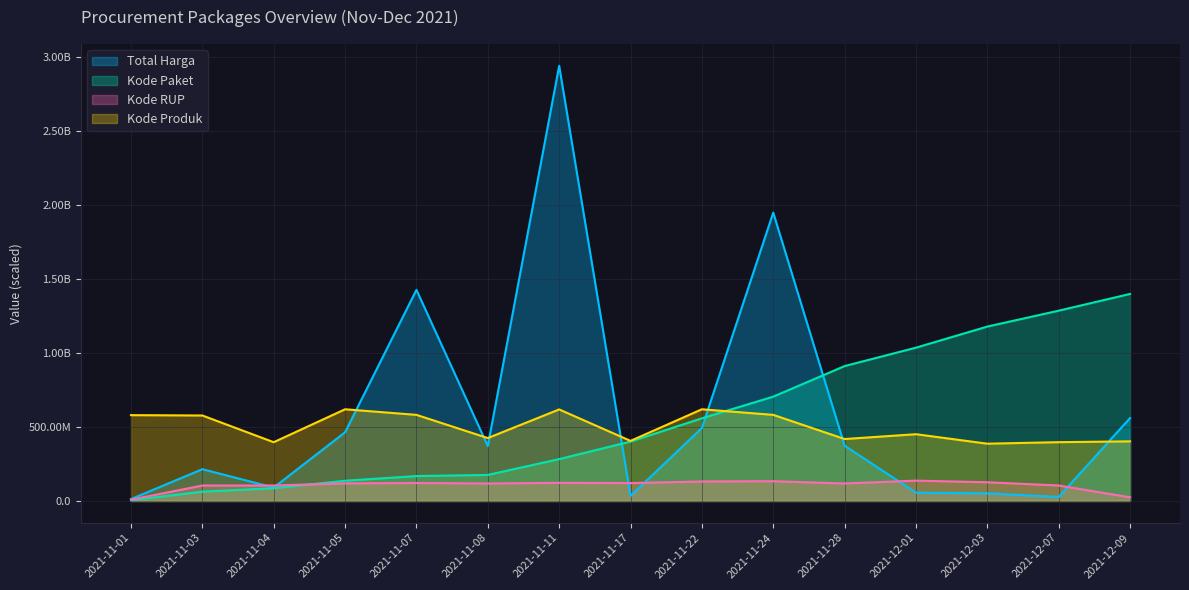

How many lines are shown in the chart?

4